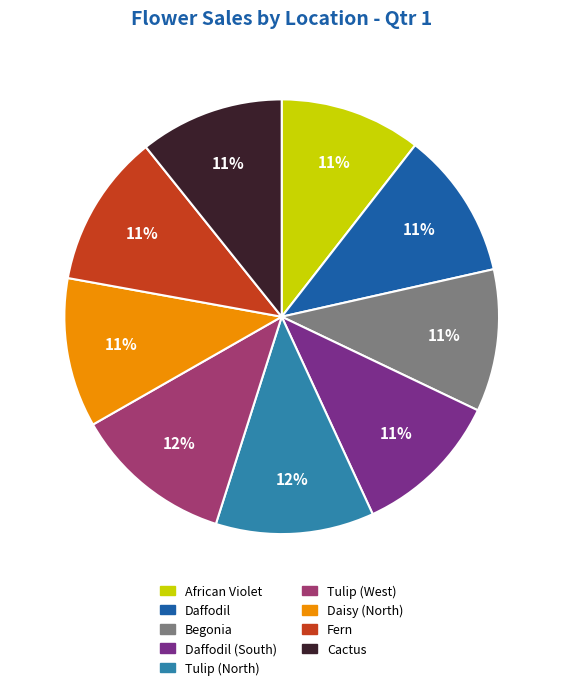

To the nearest percent, what is the average slice percentage?

11%